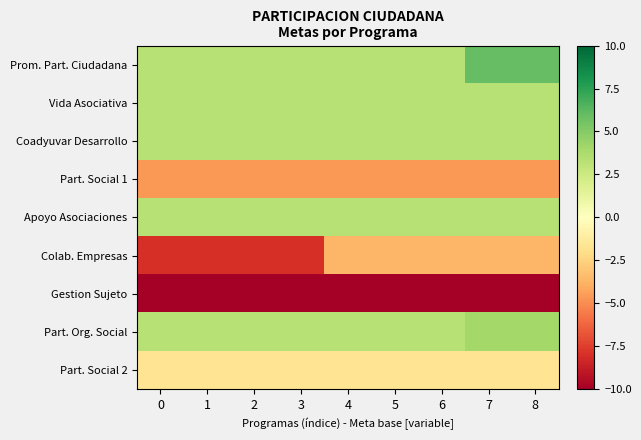

Between 5 and 6, which is larger?

5